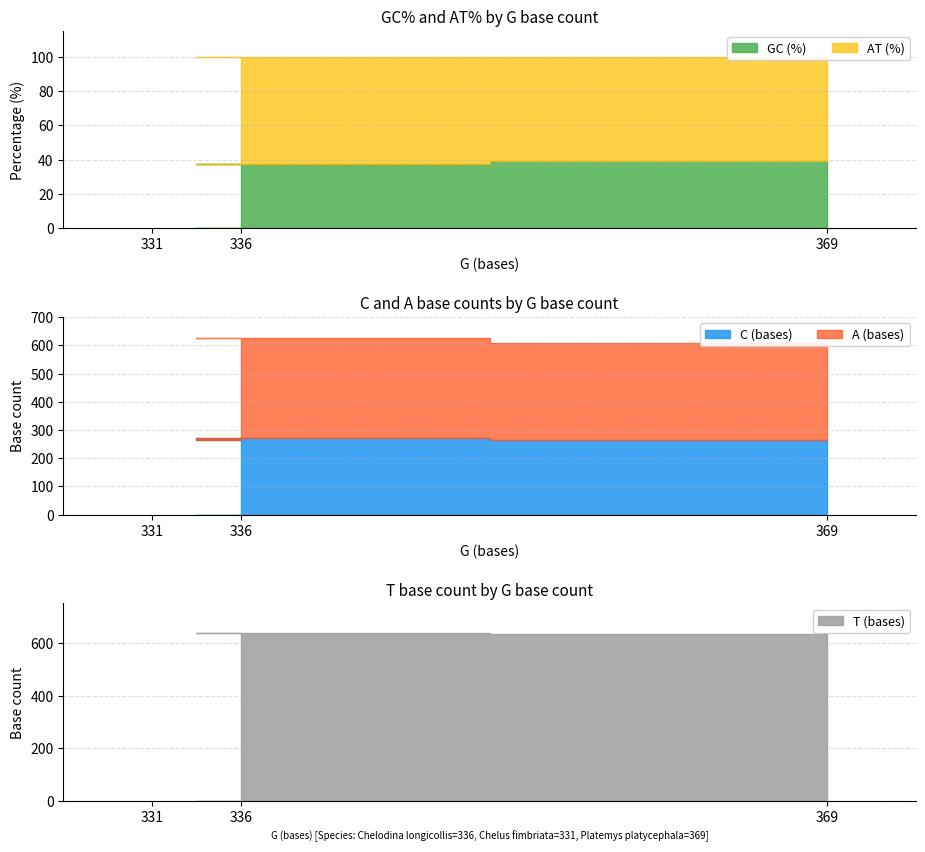

True or false: GC (%) has a value of 37.6 at Chelodina longicollis.

True